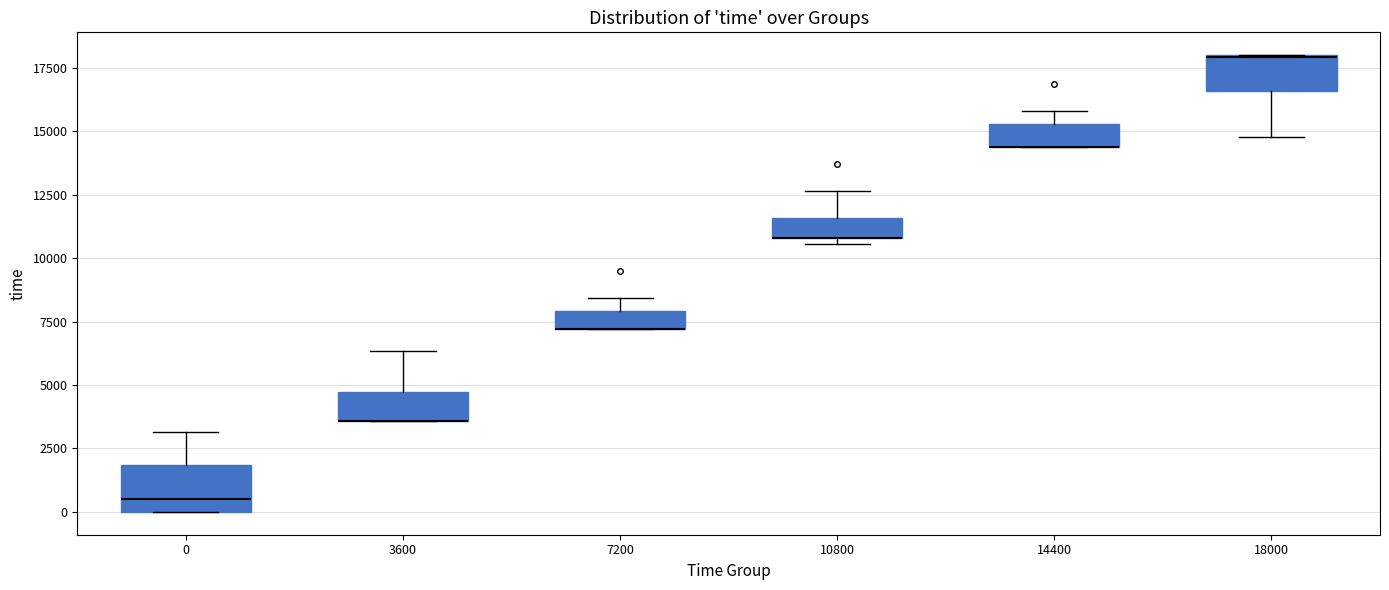

Where is the lower edge of the box at x = 14400 on the y-axis? The values are not printed on the chart, so give them approximately, as read against the axis.

14500